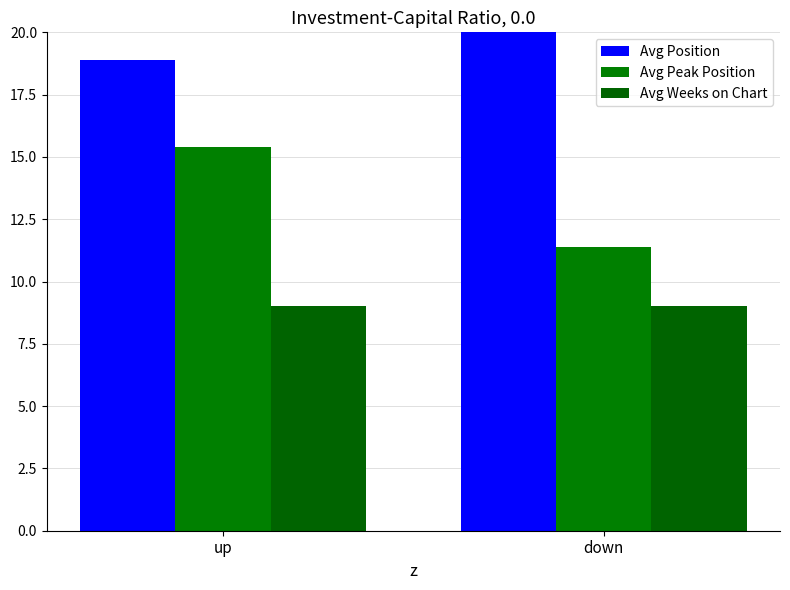

Count the number of categories in the chart.

2